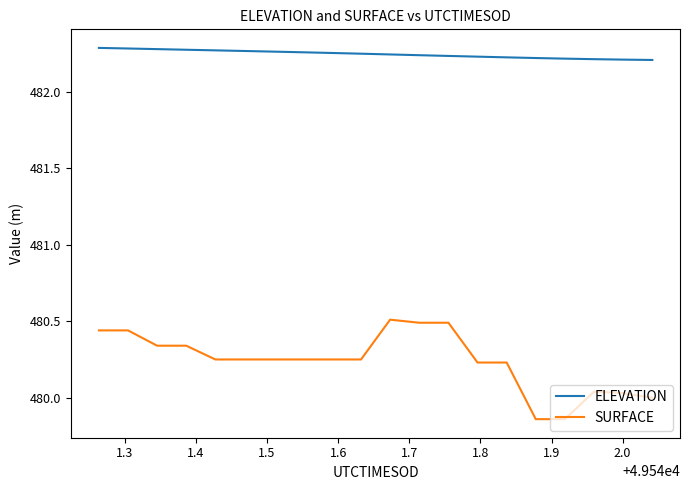

Which series has the widest spread of values?

SURFACE